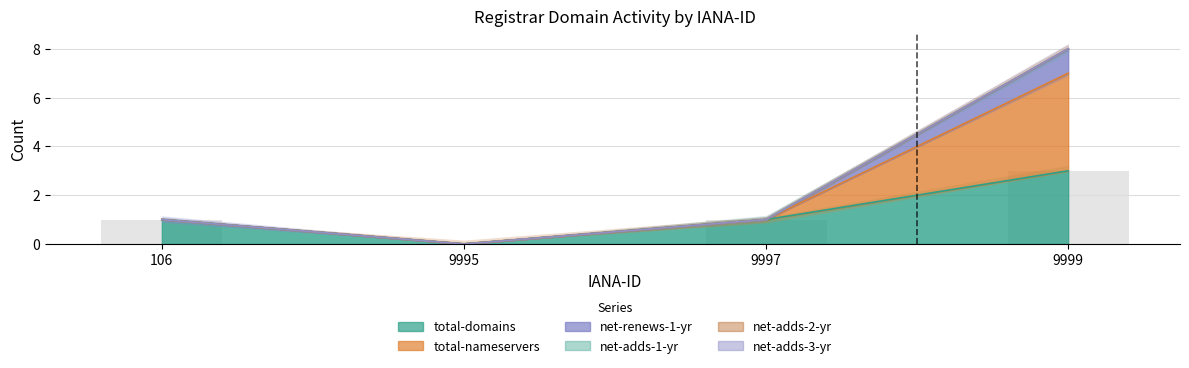

Is it true that total-nameservers equals -4 at 9995?

False